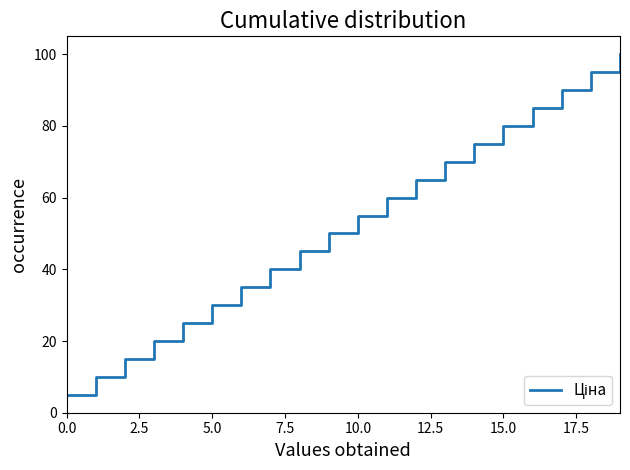

What is the minimum value shown in the chart?

5.0